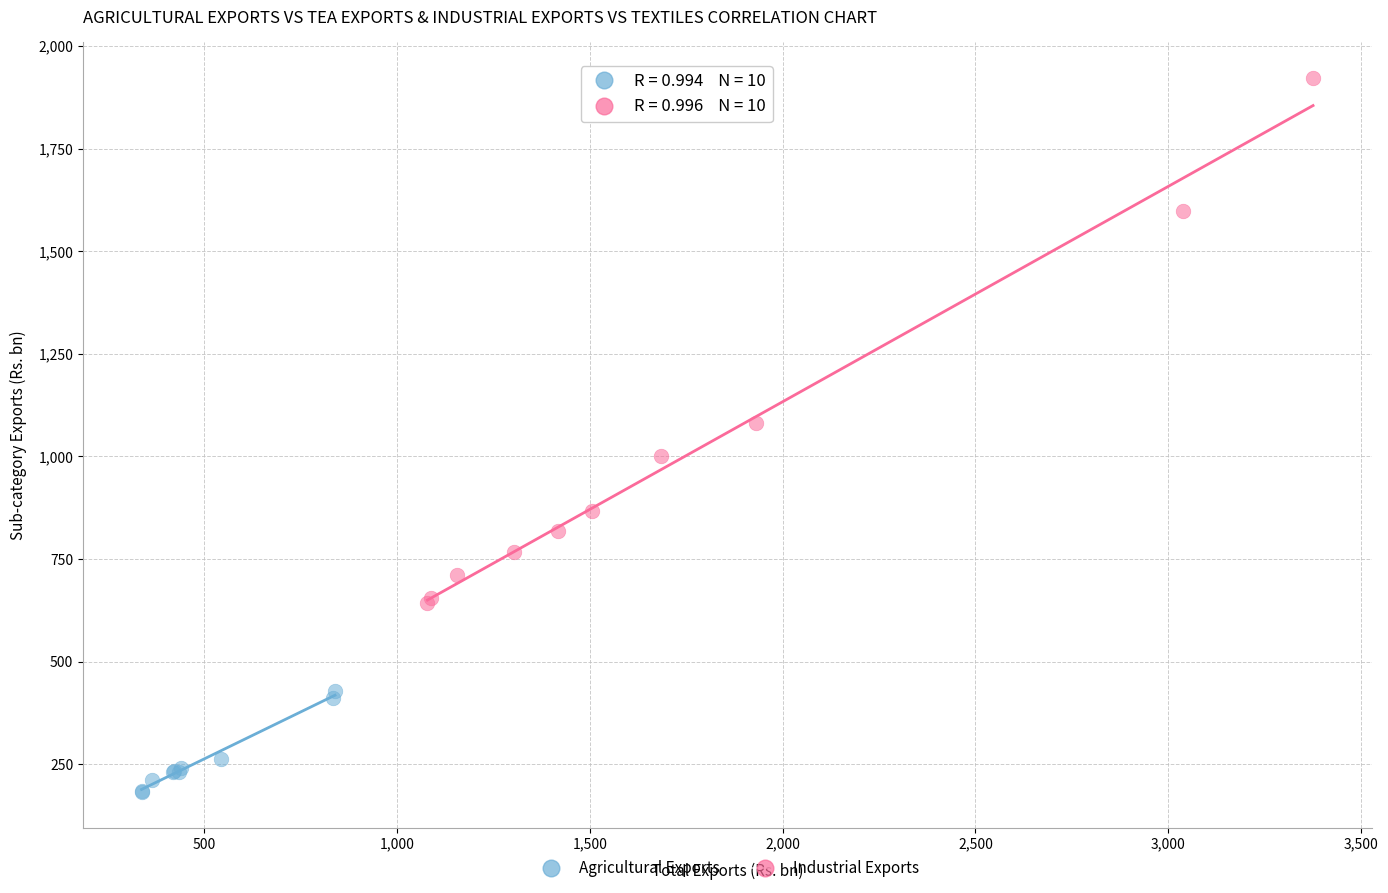

Which series reaches the minimum Y coordinate?

Agricultural Exports